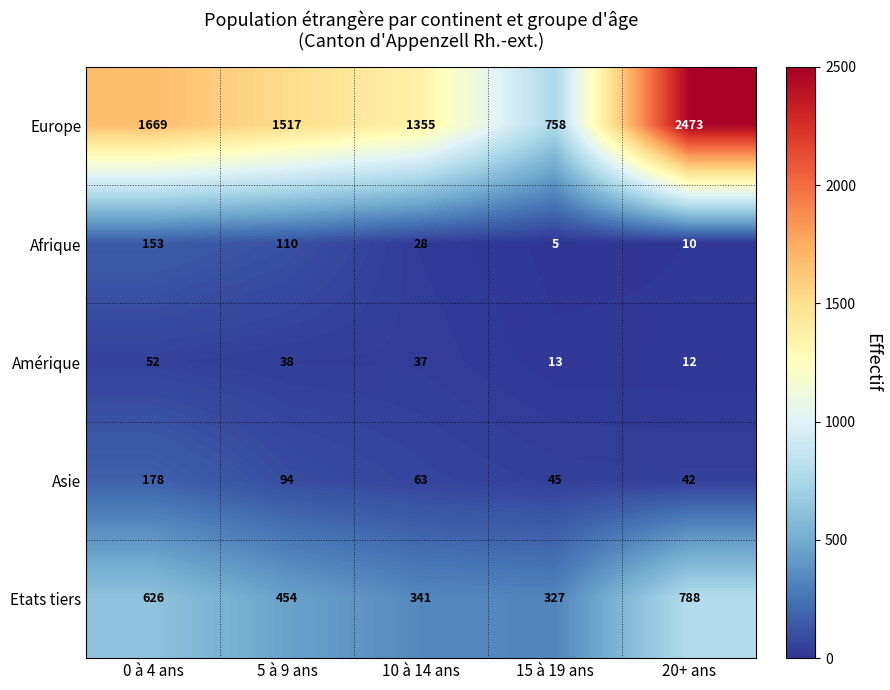

At which category does the chart reach its peak across all series?

20+ ans